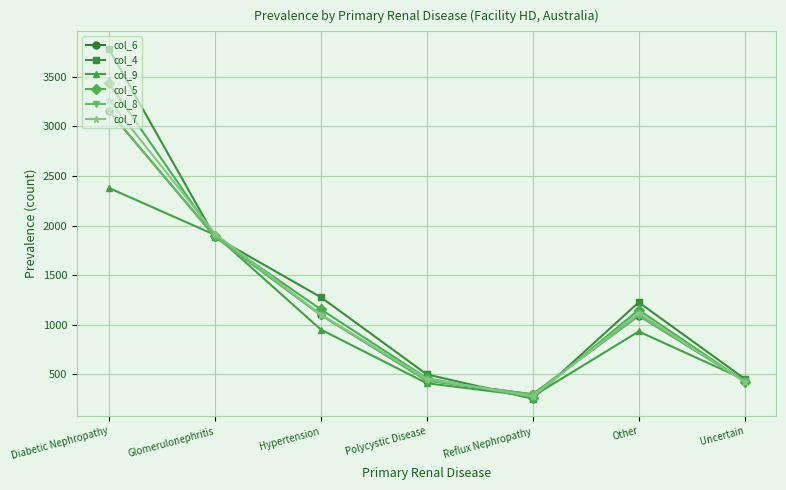

Reading right to left, transcribe all the data shown in this chart.

col_6: Uncertain=430	Other=1091	Reflux Nephropathy=297	Polycystic Disease=436	Hypertension=1098	Glomerulonephritis=1888	Diabetic Nephropathy=3156
col_4: Uncertain=454	Other=1225	Reflux Nephropathy=252	Polycystic Disease=498	Hypertension=1277	Glomerulonephritis=1886	Diabetic Nephropathy=3783
col_9: Uncertain=445	Other=931	Reflux Nephropathy=276	Polycystic Disease=409	Hypertension=950	Glomerulonephritis=1906	Diabetic Nephropathy=2379
col_5: Uncertain=426	Other=1149	Reflux Nephropathy=264	Polycystic Disease=460	Hypertension=1154	Glomerulonephritis=1893	Diabetic Nephropathy=3440
col_8: Uncertain=430	Other=1091	Reflux Nephropathy=297	Polycystic Disease=436	Hypertension=1098	Glomerulonephritis=1888	Diabetic Nephropathy=3156
col_7: Uncertain=422	Other=1118	Reflux Nephropathy=276	Polycystic Disease=454	Hypertension=1102	Glomerulonephritis=1919	Diabetic Nephropathy=3265